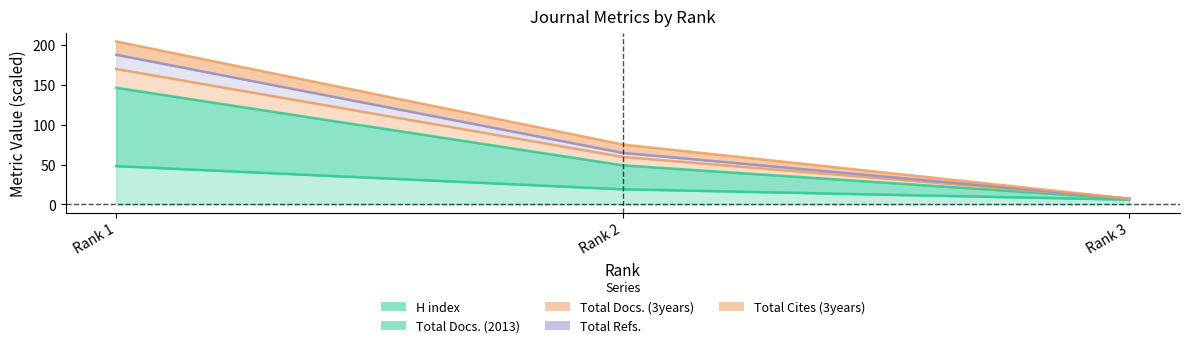

At which label does H index first exceed 19?

Rank 1